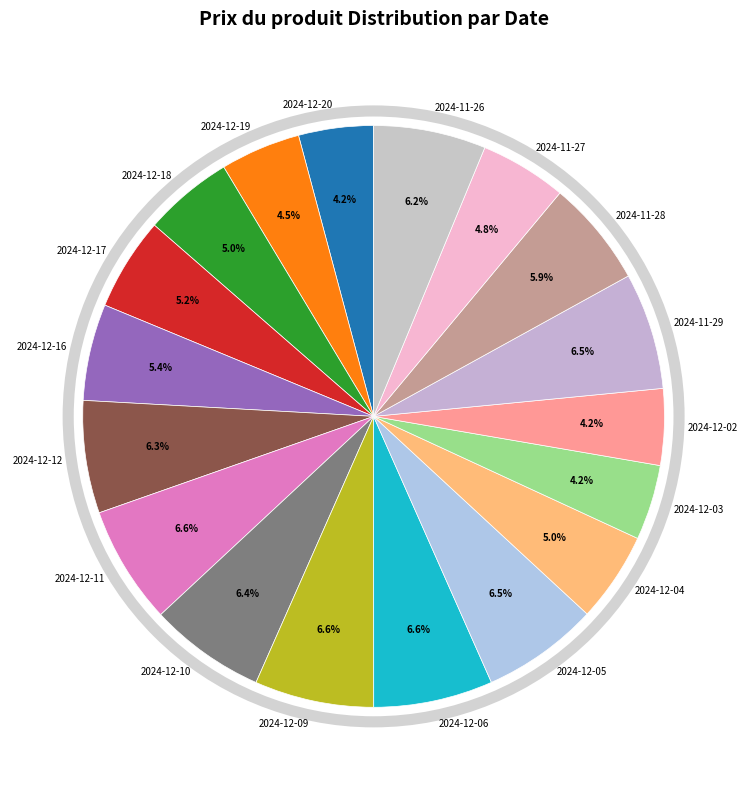

Is there a majority slice in this chart?

No